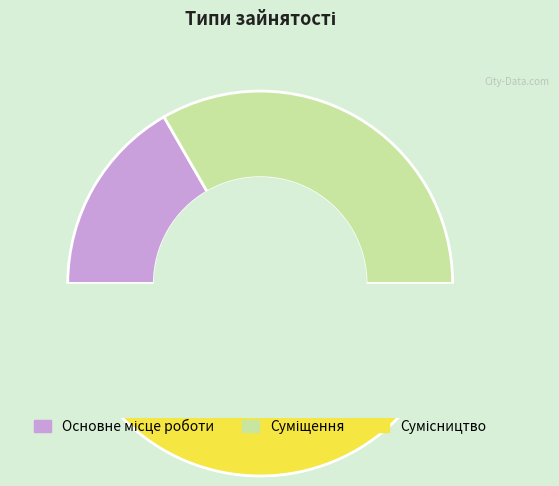

Approximately how many times larger is the value at Основне місце роботи compared to Суміщення?

0.5